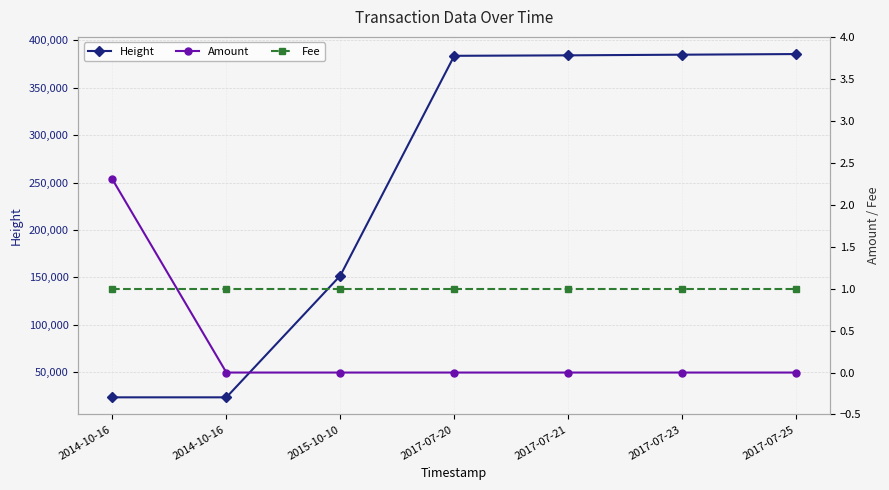

Where is Fee nearest to the value 1?

2014-10-16